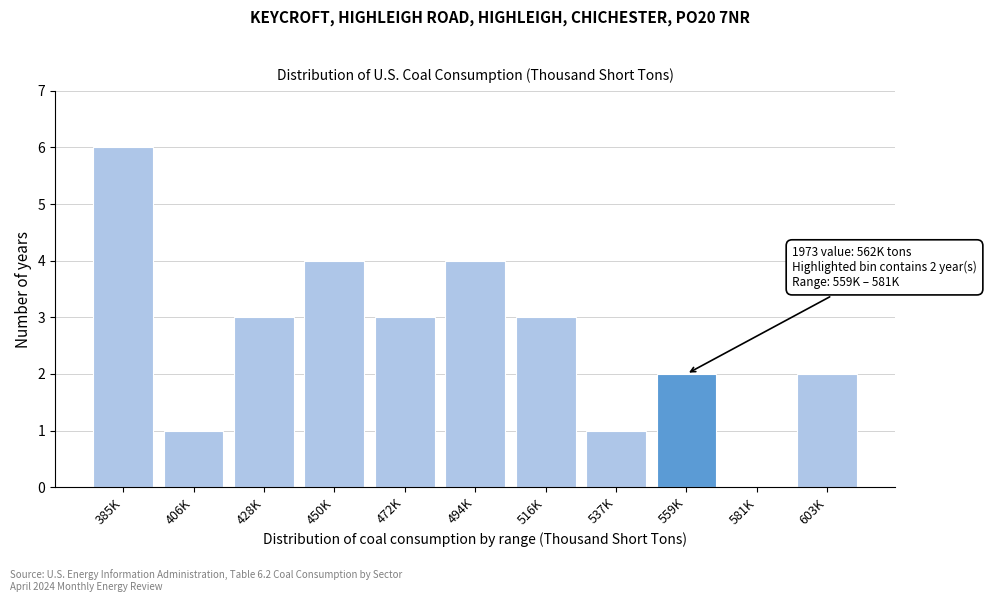

Reading left to right, transcribe all the data shown in this chart.

385K=6	406K=1	428K=3	450K=4	472K=3	494K=4	516K=3	537K=1	559K=2	581K=0	603K=2